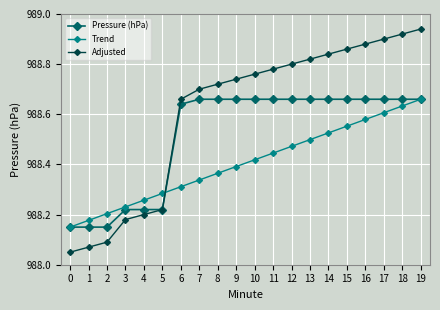

List the series in order of their overall mean, highest first.

Adjusted, Pressure (hPa), Trend